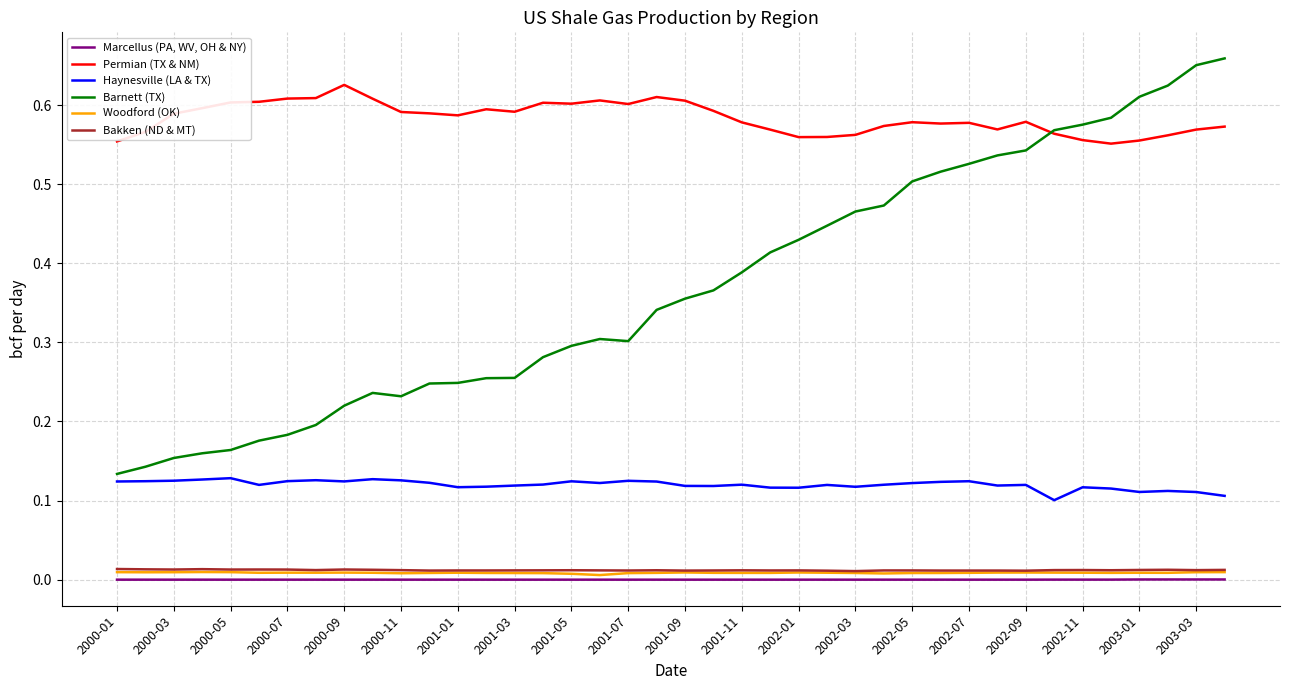

List the series in order of their peak value, lowest first.

Marcellus (PA, WV, OH & NY), Woodford (OK), Bakken (ND & MT), Haynesville (LA & TX), Permian (TX & NM), Barnett (TX)